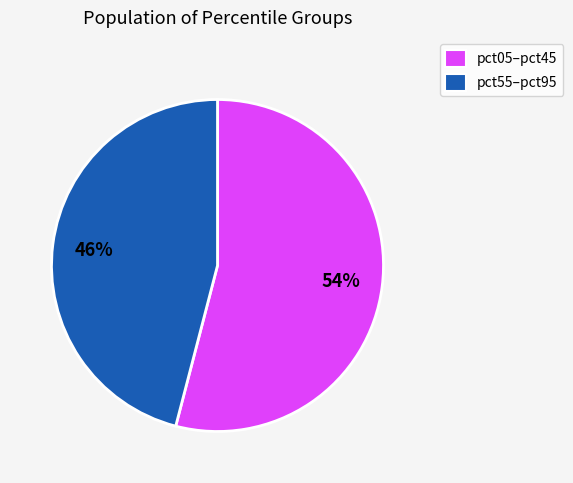

Is there any slice that represents more than half of the pie?

Yes